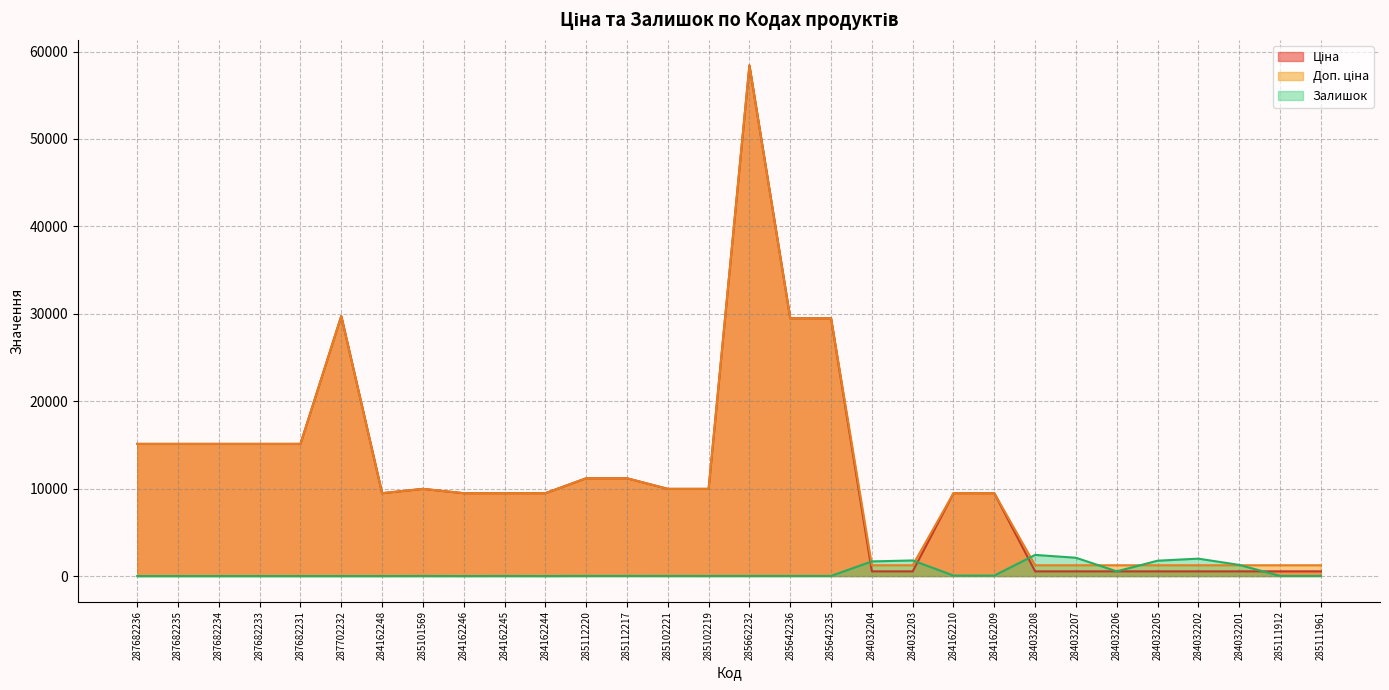

Reading left to right, transcribe all the data shown in this chart.

Ціна: 15120.0	15120.0	15120.0	15120.0	15120.0	29747.2	9480.1	9975.0	9480.1	9480.1	9480.1	11188.2	11188.2	9975.0	9975.0	58426.5	29491.5	29491.5	539.0	539.0	9480.1	9480.1	539.0	539.0	539.0	539.0	539.0	539.0	539.0	539.0
Доп. ціна: 15120.0	15120.0	15120.0	15120.0	15120.0	29747.2	9480.1	9975.0	9480.1	9480.1	9480.1	11188.2	11188.2	9975.0	9975.0	58426.5	29491.5	29491.5	1235.4	1235.4	9480.1	9480.1	1235.4	1235.4	1235.4	1235.4	1235.4	1235.4	1235.4	1235.4
Залишок: 0.0	0.0	0.0	0.0	0.0	0.0	0.0	7.0	0.0	8.0	0.0	17.0	17.0	11.0	9.0	14.0	14.0	13.0	1677.0	1786.0	56.0	53.0	2419.0	2096.0	539.0	1757.0	1992.0	1276.0	17.0	15.0